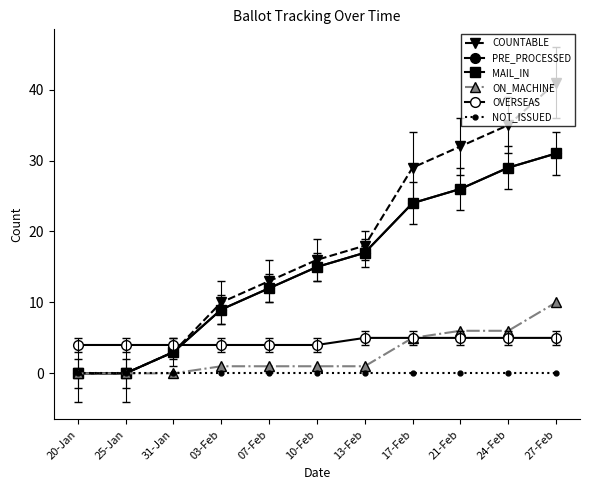

Is this an area chart (filled region under the line)?

No